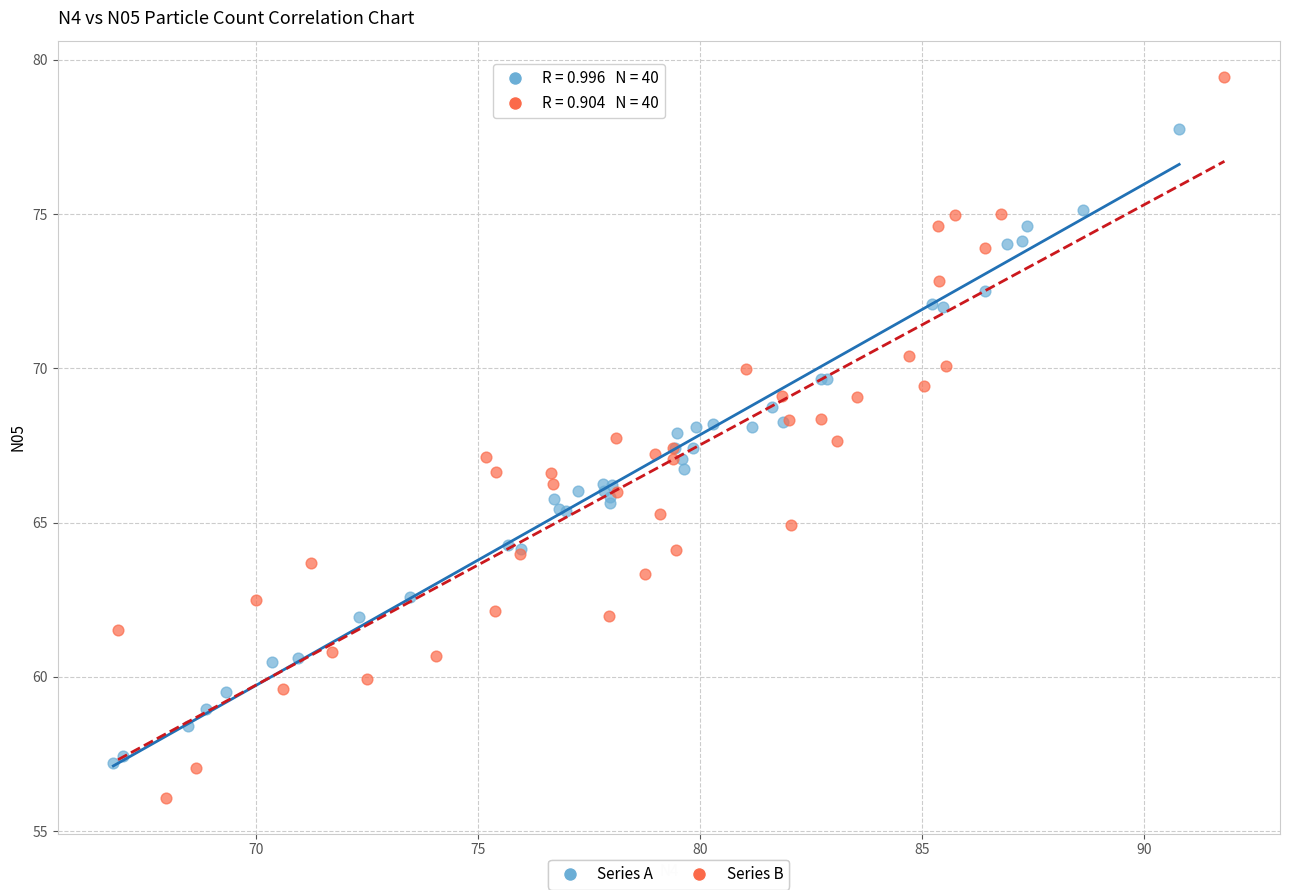

Which series reaches the maximum Y coordinate?

Series B